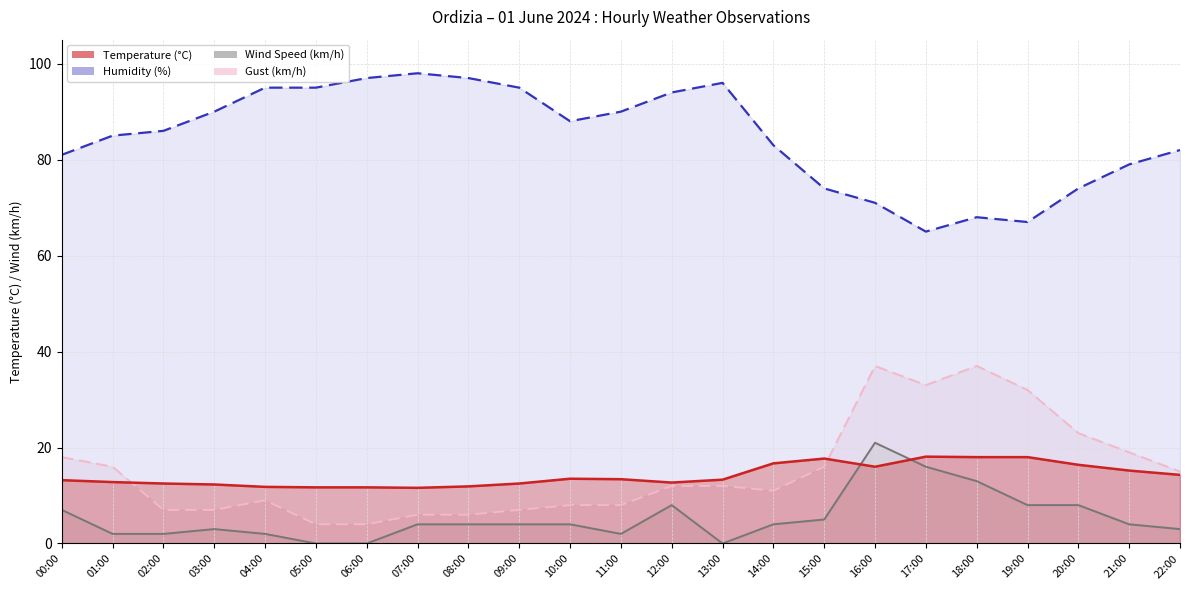

What is the sum of all Gust (km/h) values?

347.0